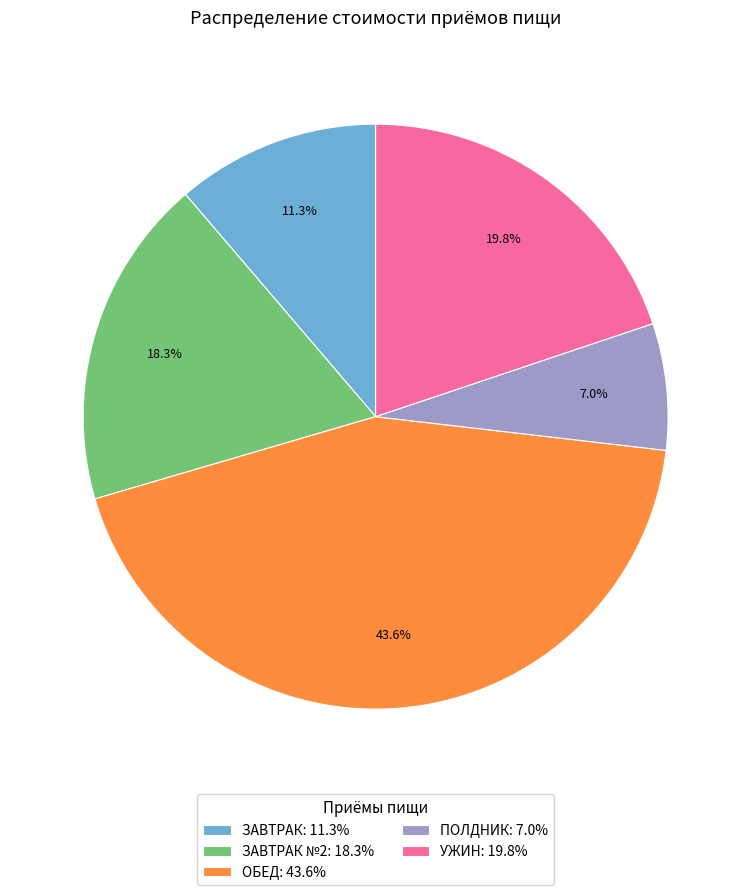

Approximately how many times larger is the value at ПОЛДНИК: 7.0% compared to ЗАВТРАК №2: 18.3%?

0.4